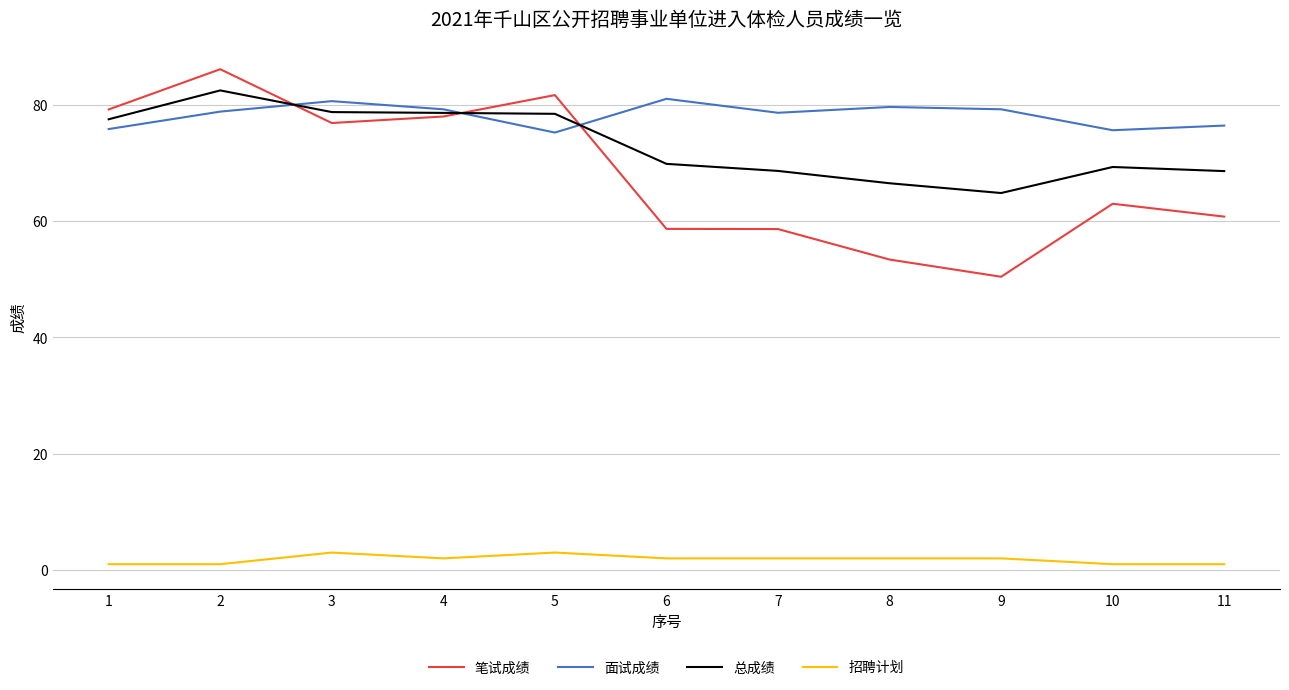

The value of 面试成绩 at 2 is 129.7. True or false?

False